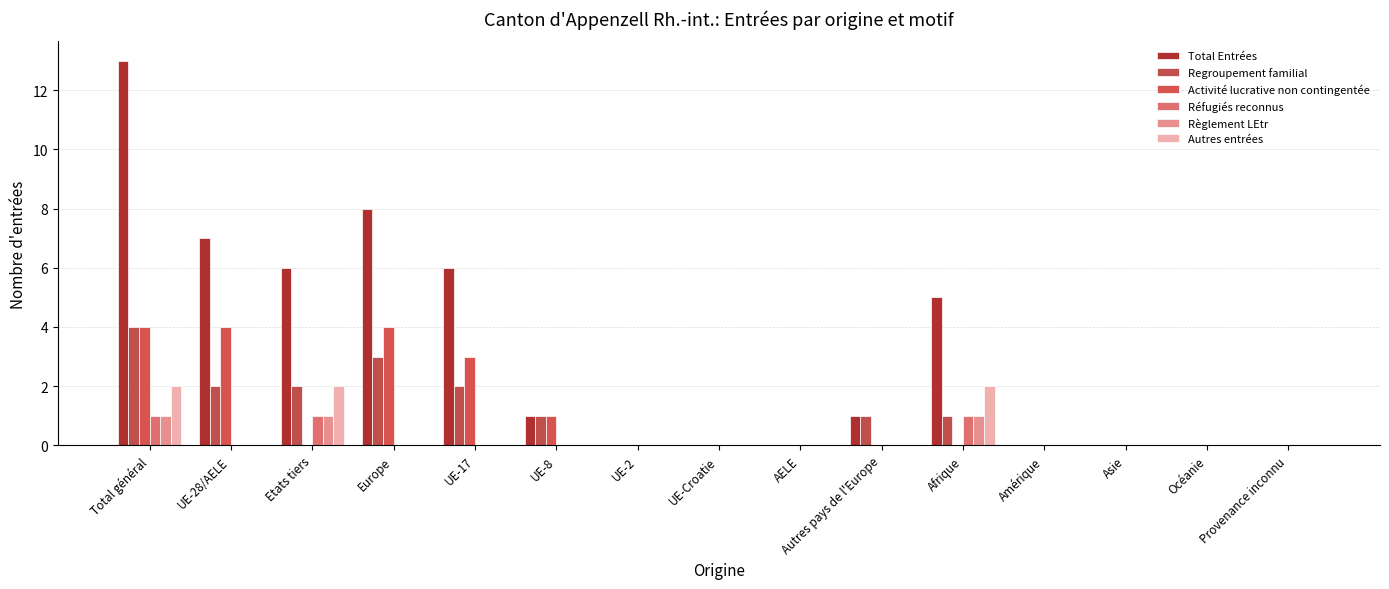

Which series has the largest total across all categories?

Total Entrées